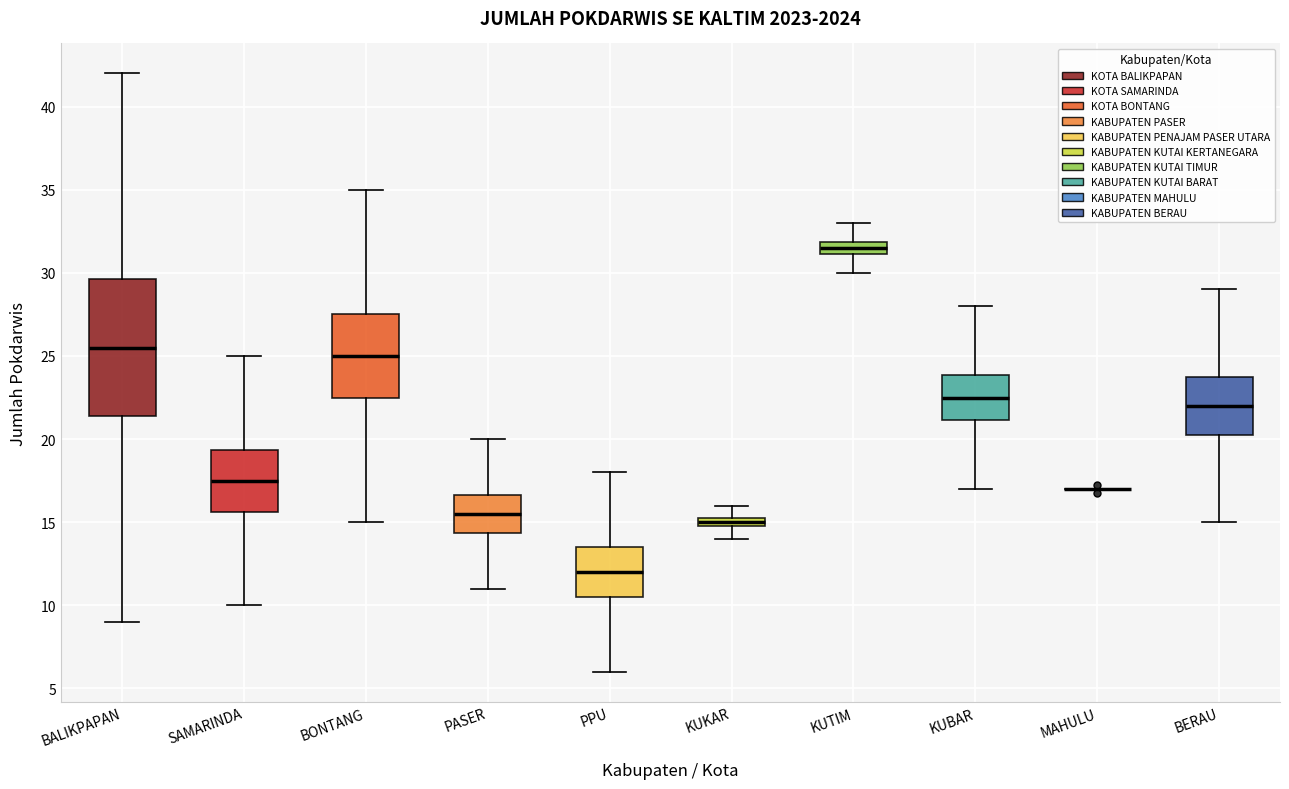

Where is the lower edge of the box for PPU on the y-axis? The values are not printed on the chart, so give them approximately, as read against the axis.

10.5